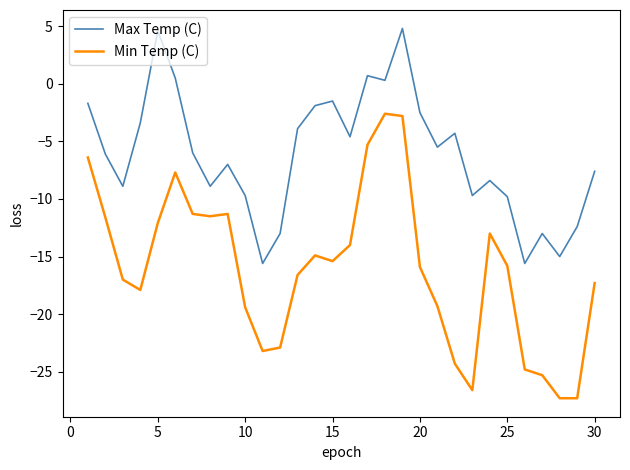

Which series has the largest range (max minus min)?

Min Temp (C)